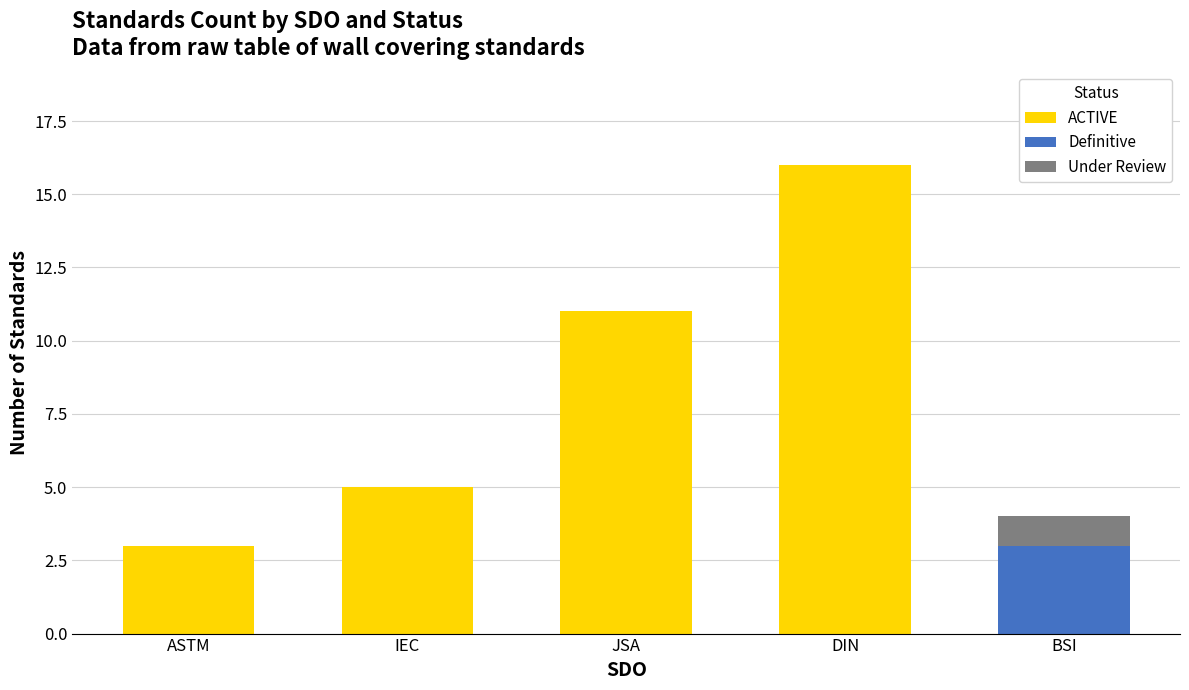

The ACTIVE series shows 8 at IEC. True or false?

False